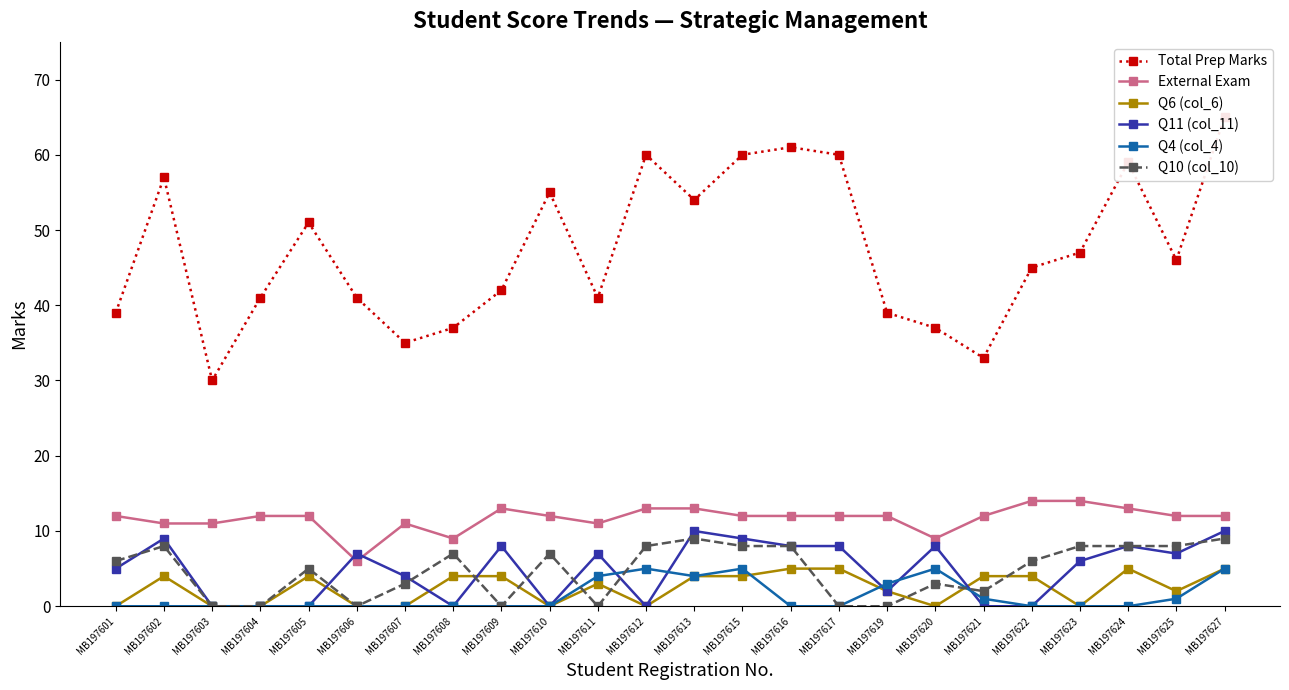

How many positive values does the Q11 (col_11) series have?

16